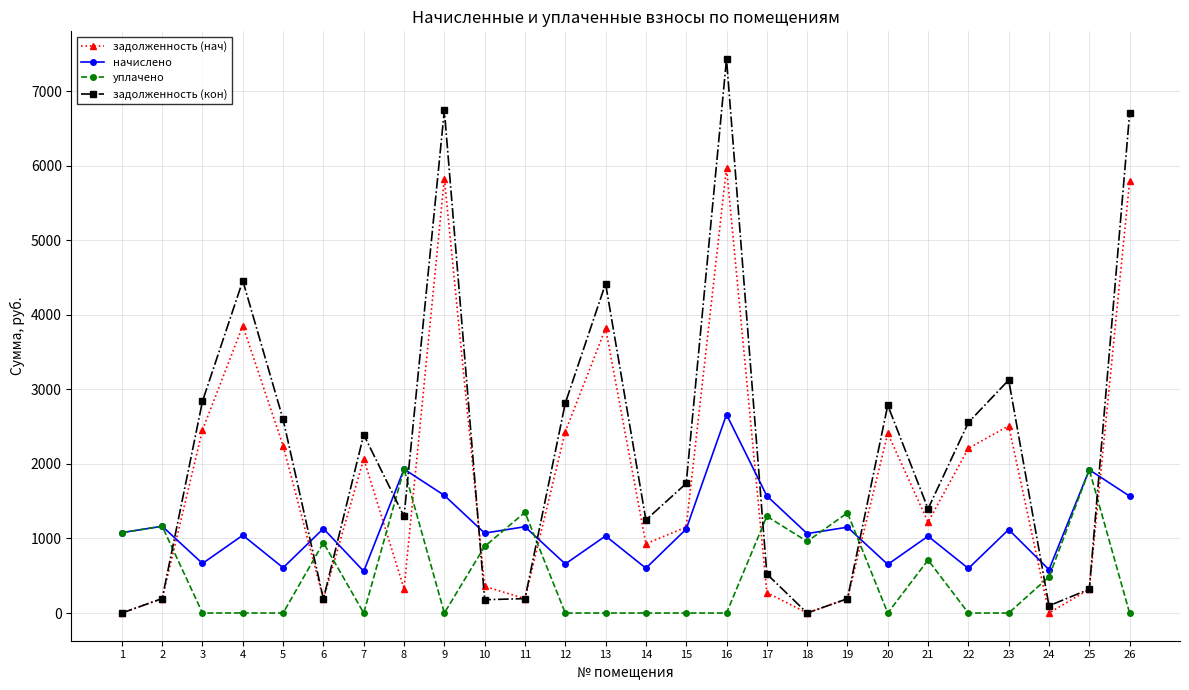

What is the average value of the задолженность (нач) series?

1804.8